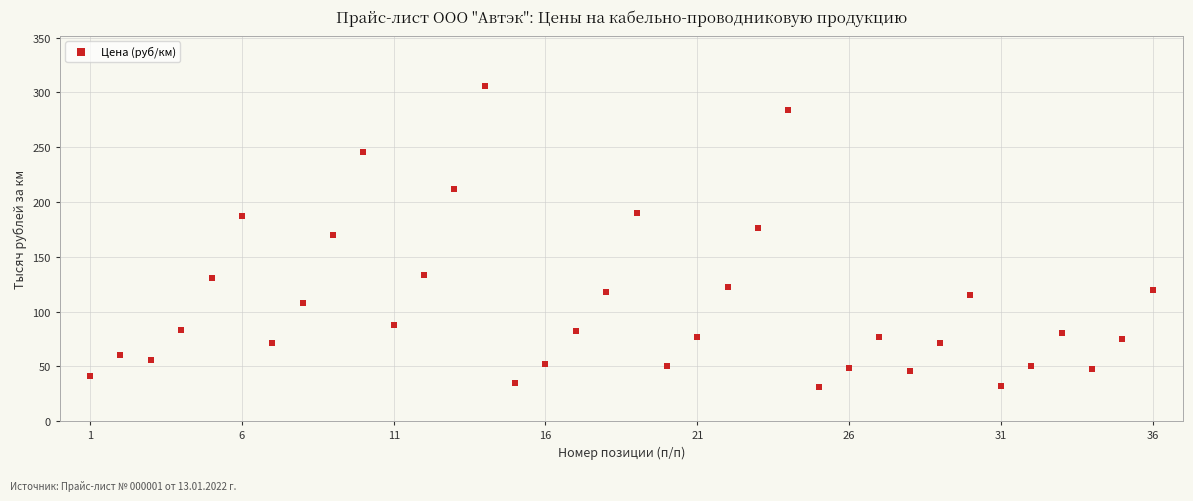

What is the range of X values (max minus min)?

35.0